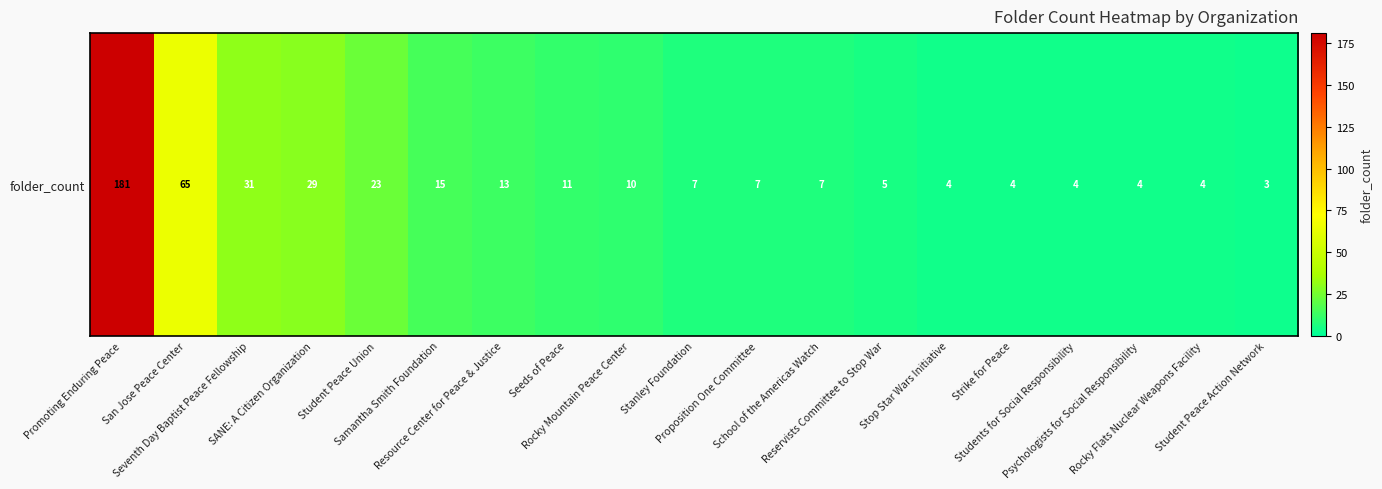

Which category has the lowest value across all series?

Student Peace Action Network